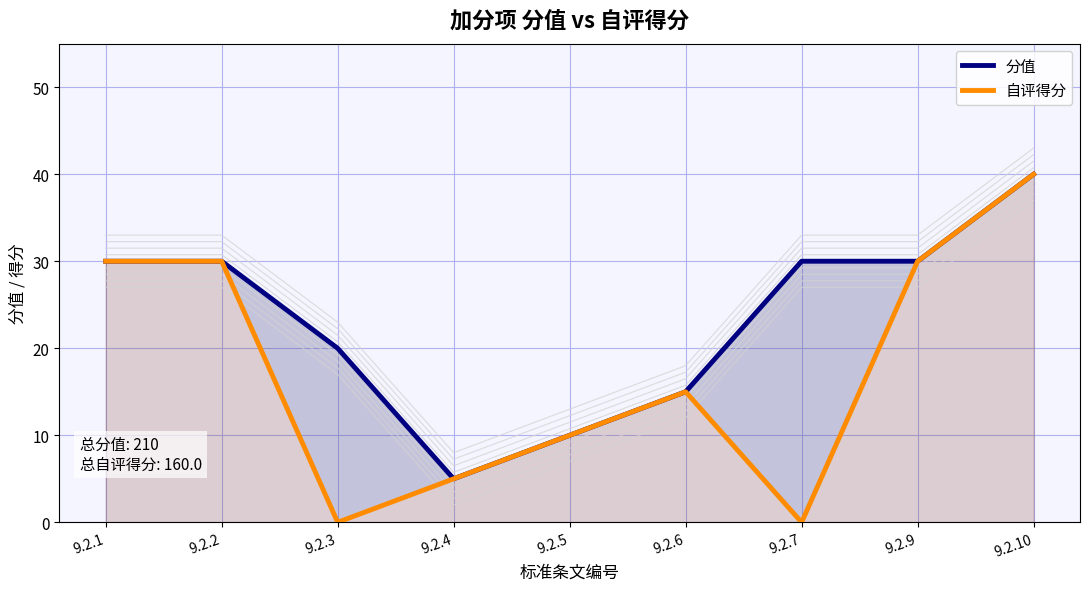

Where is 自评得分 nearest to the value 20?

9.2.6